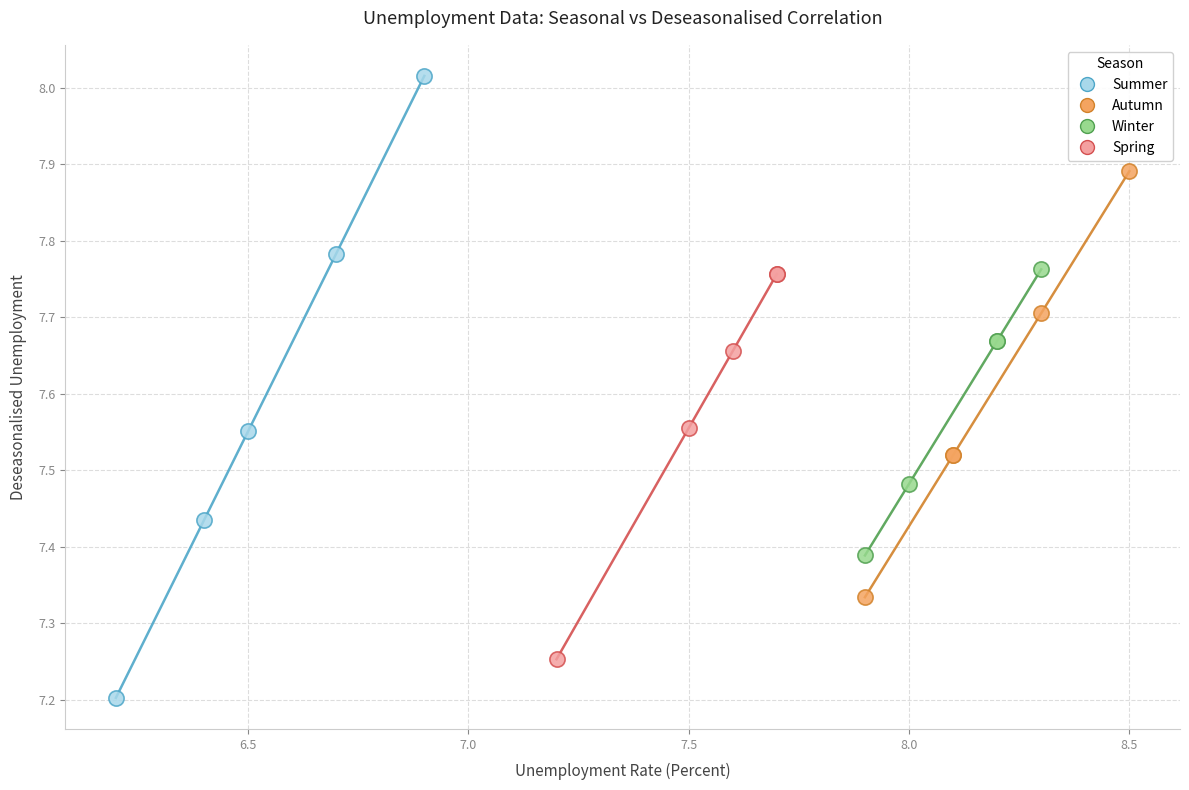

Which series contains the highest Y value?

Summer